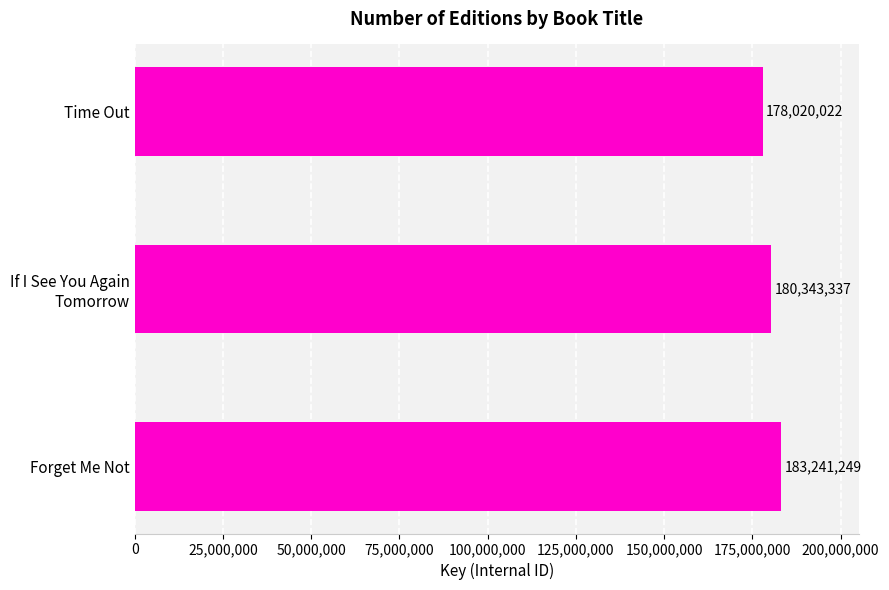

Rank the categories by value from highest to lowest.

Forget Me Not, If I See You Again
Tomorrow, Time Out